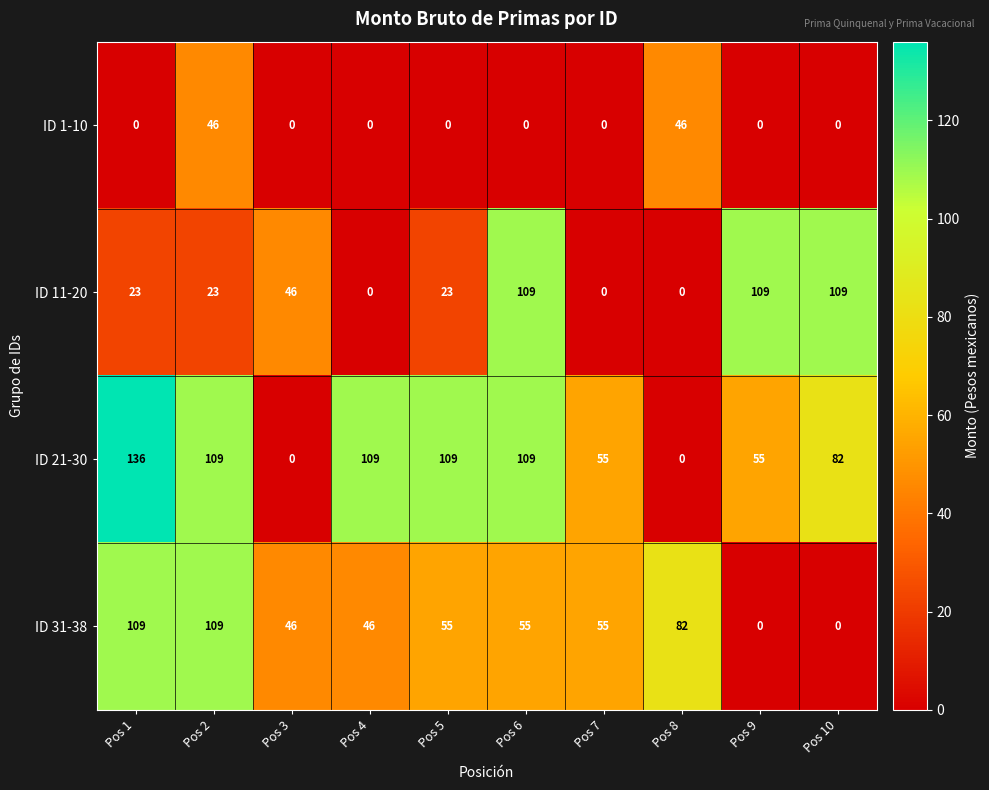

Count the ID 11-20 values in the range 0 to 109.

10